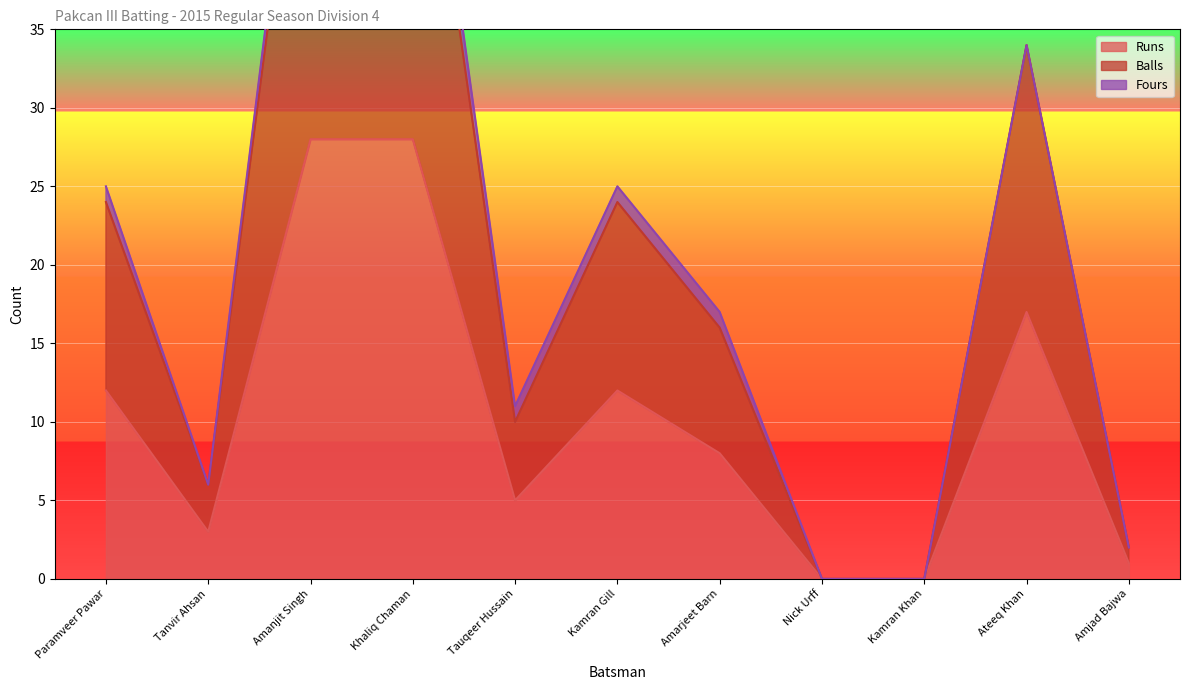

Which series has the largest range (max minus min)?

Balls